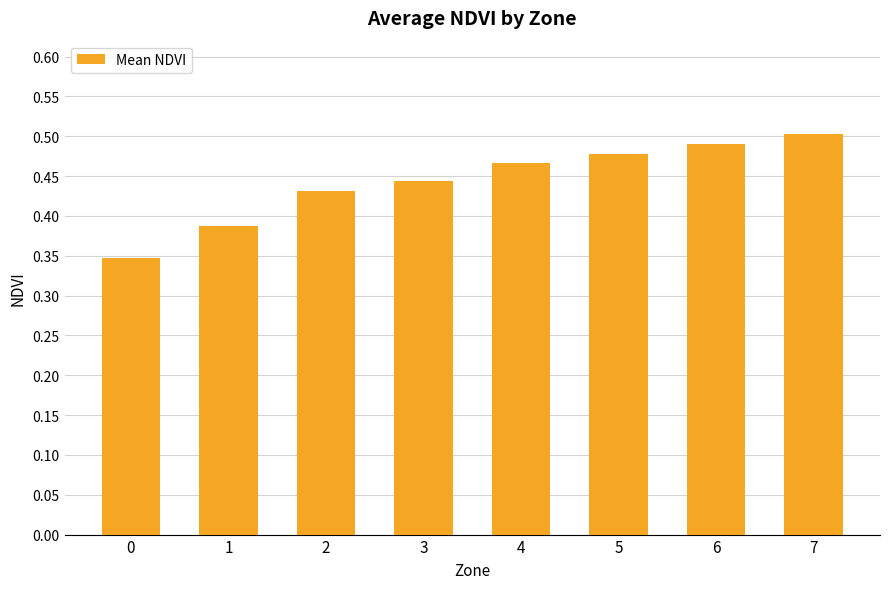

List the labels in order of value, smallest first.

0, 1, 2, 3, 4, 5, 6, 7